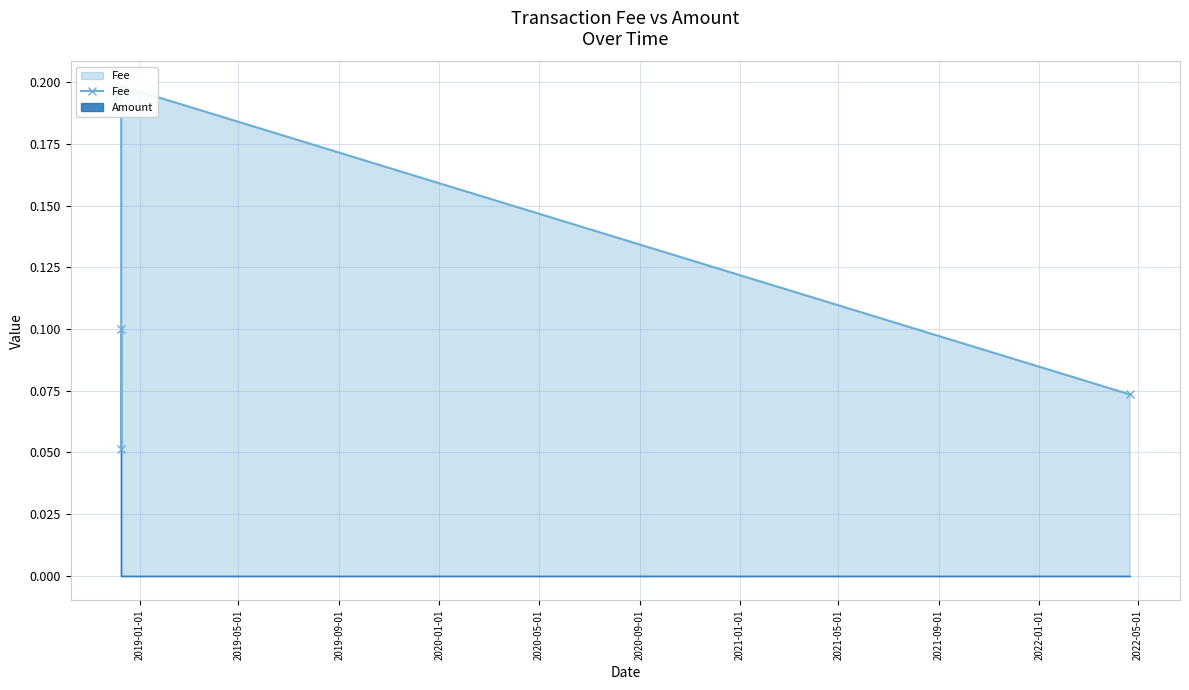

What is the difference between the values at 2020-01-01 and 2019-09-01?

0.1